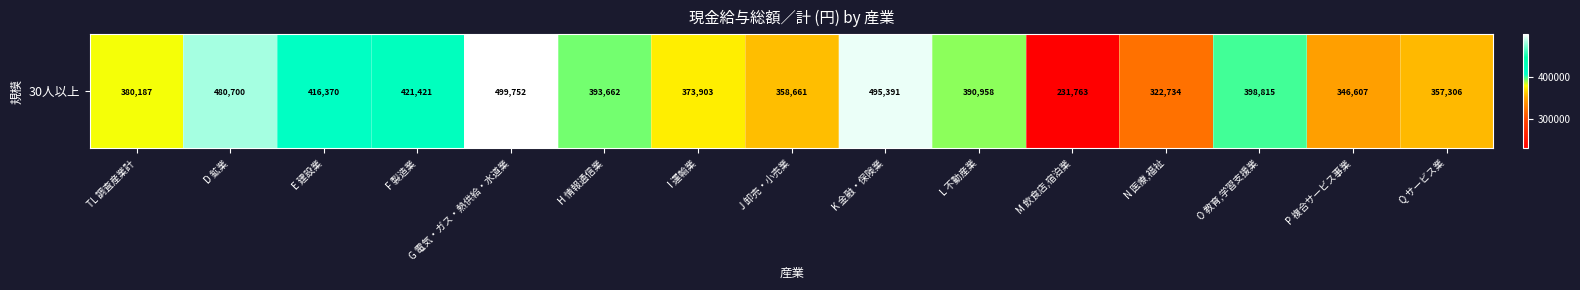

Reading left to right, extract all data points from this chart.

380187	480700	416370	421421	499752	393662	373903	358661	495391	390958	231763	322734	398815	346607	357306